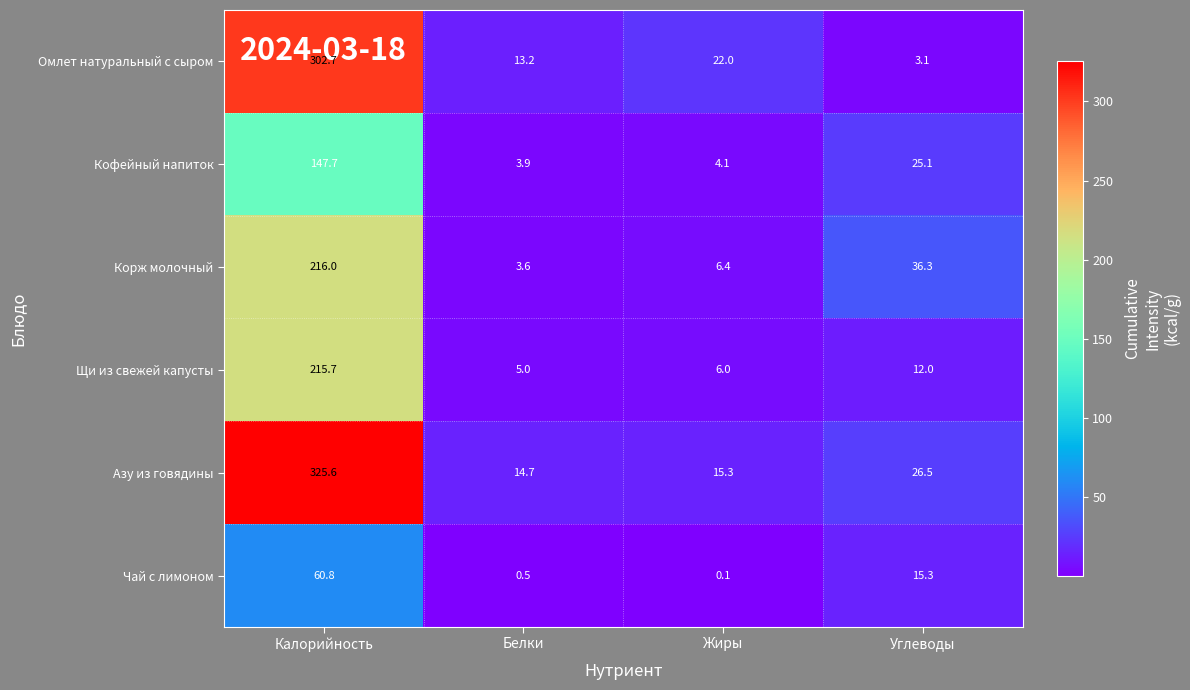

Which series changed the most between Калорийность and Углеводы?

Омлет натуральный с сыром